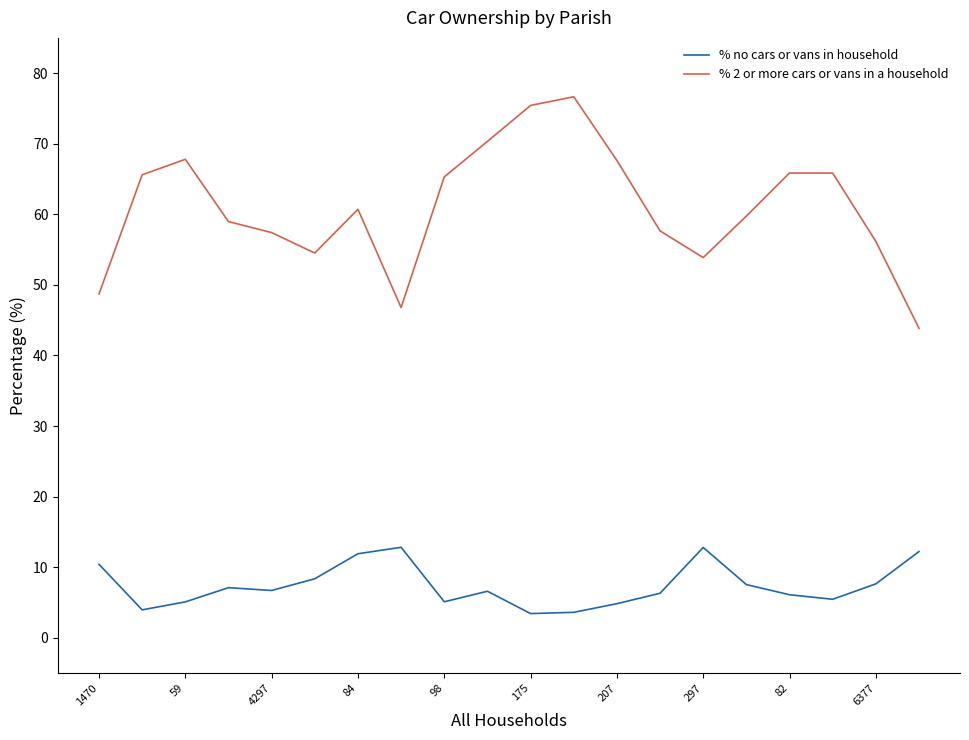

Which series has the largest total across all categories?

% 2 or more cars or vans in a household